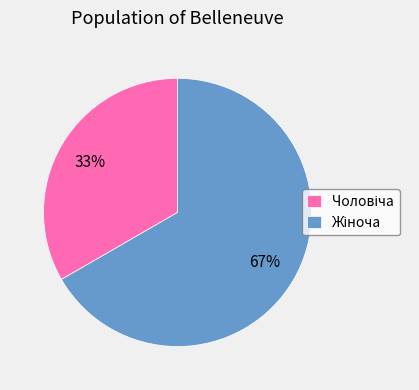

Does Чоловіча account for over 50% of the chart?

No